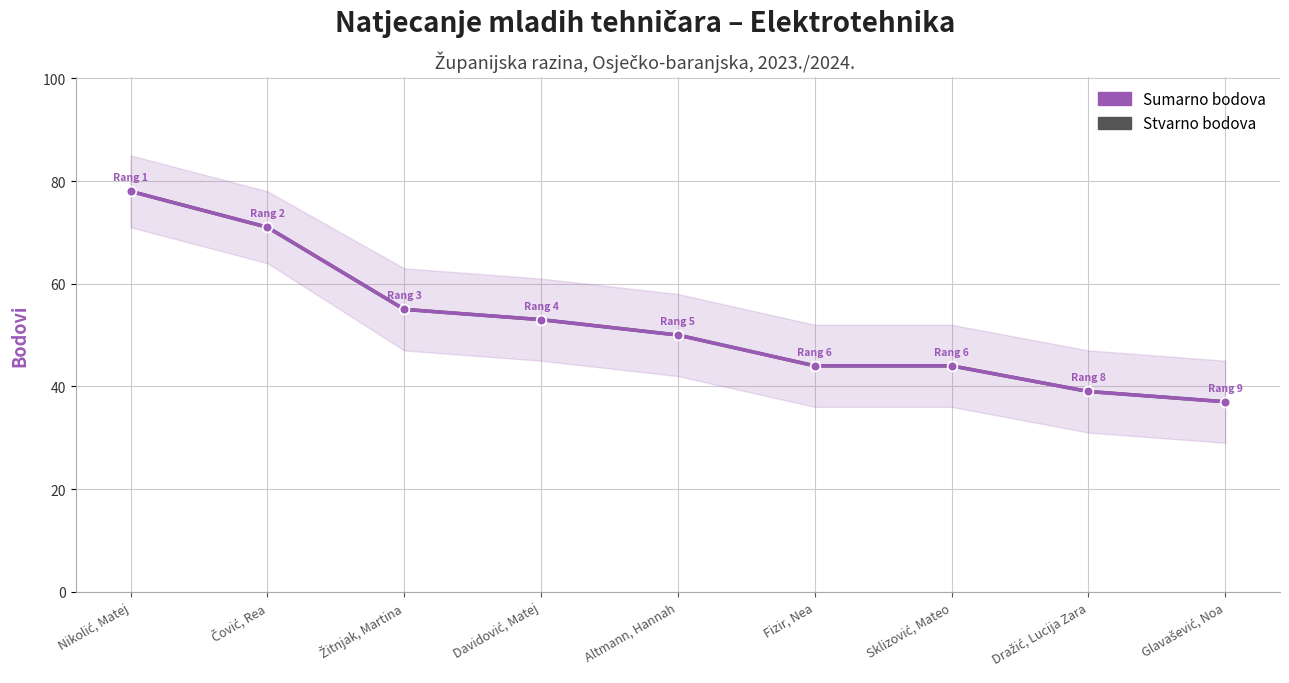

Reading left to right, transcribe all the data shown in this chart.

Sumarno bodova: Nikolić, Matej=78	Čović, Rea=71	Žitnjak, Martina=55	Davidović, Matej=53	Altmann, Hannah=50	Fizir, Nea=44	Sklizović, Mateo=44	Dražić, Lucija Zara=39	Glavašević, Noa=37
Stvarno bodova: Nikolić, Matej=78	Čović, Rea=71	Žitnjak, Martina=55	Davidović, Matej=53	Altmann, Hannah=50	Fizir, Nea=44	Sklizović, Mateo=44	Dražić, Lucija Zara=39	Glavašević, Noa=37